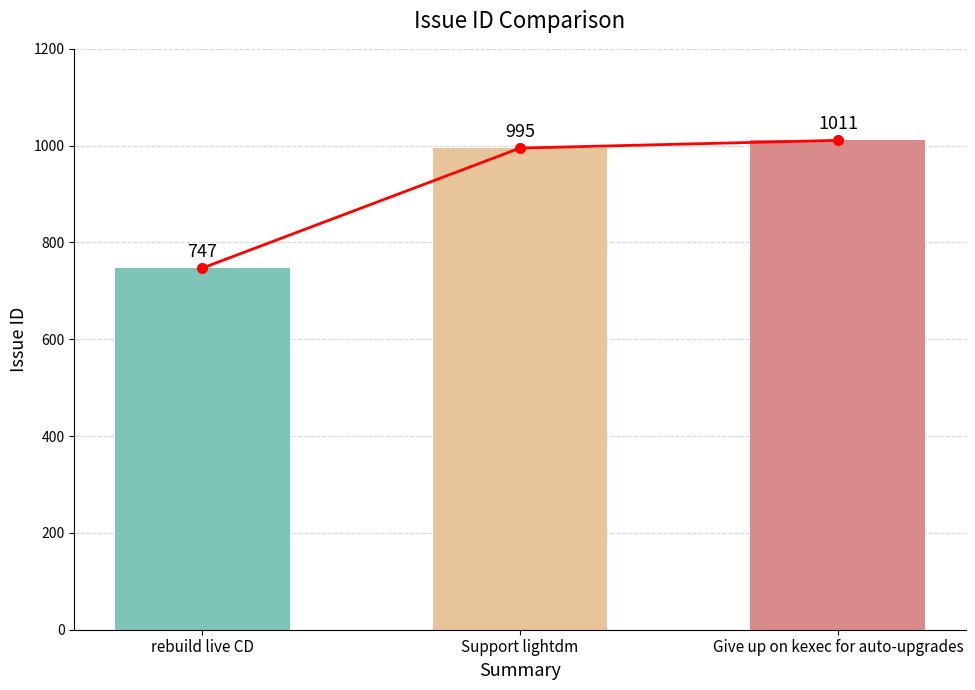

What value does the id trend series have at Support lightdm, to the nearest 50?

1000